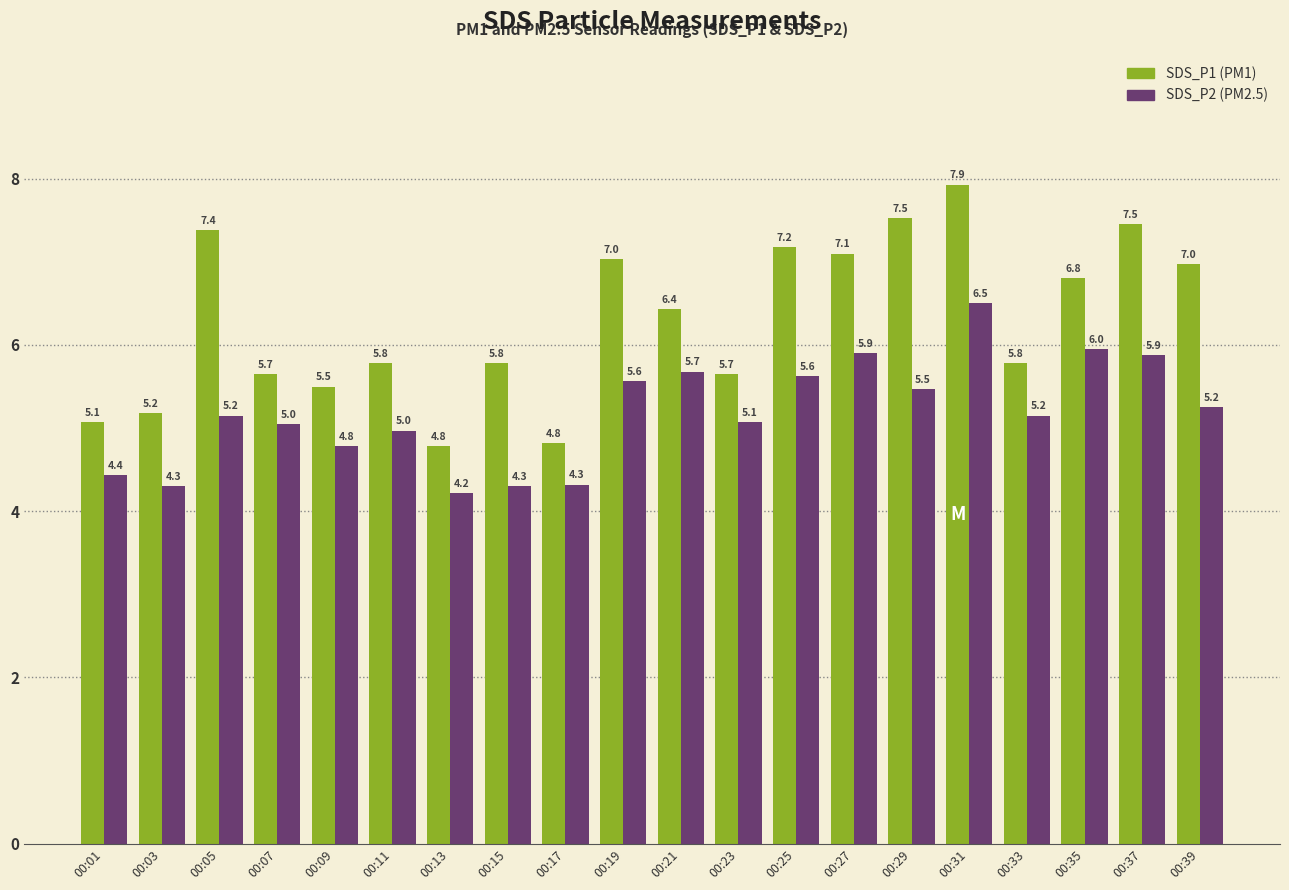

At which category is the sum across all series the highest?

00:31